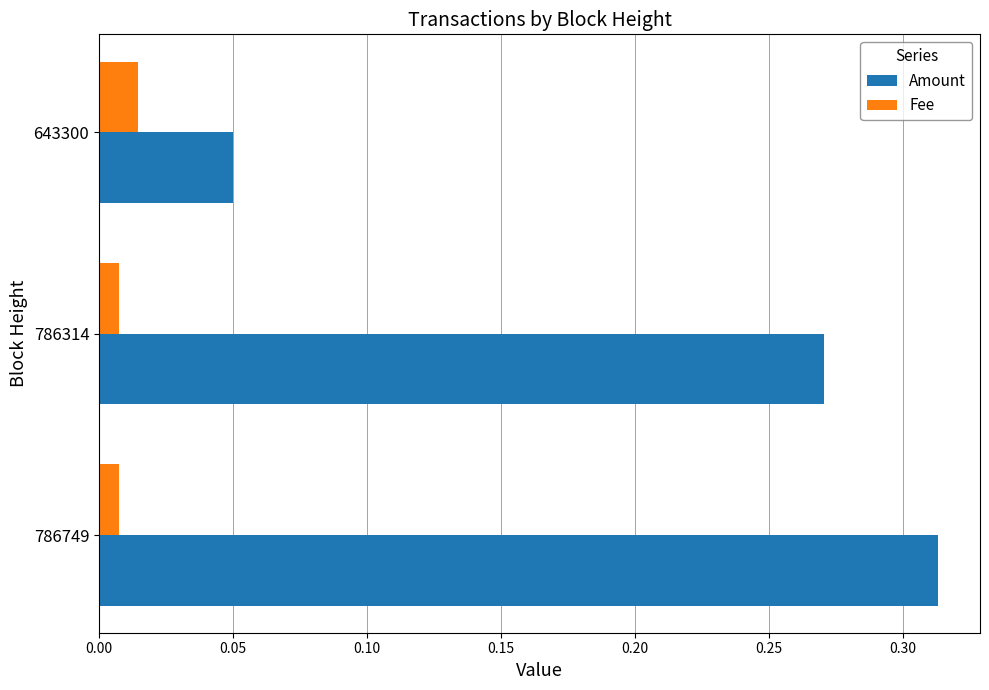

True or false: Amount has a value of 0.0 at 643300.

False